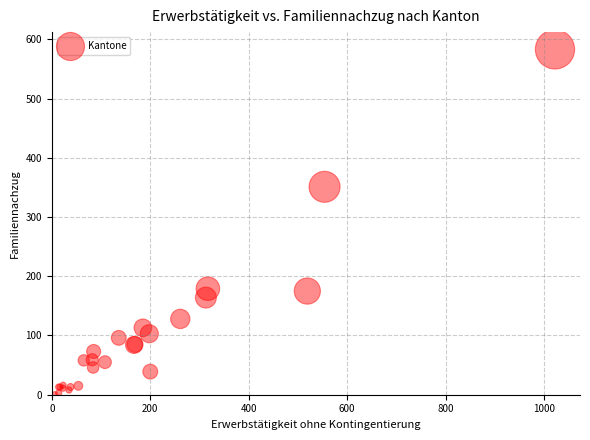

What Y value in the scatter plot is closest to 291?

351